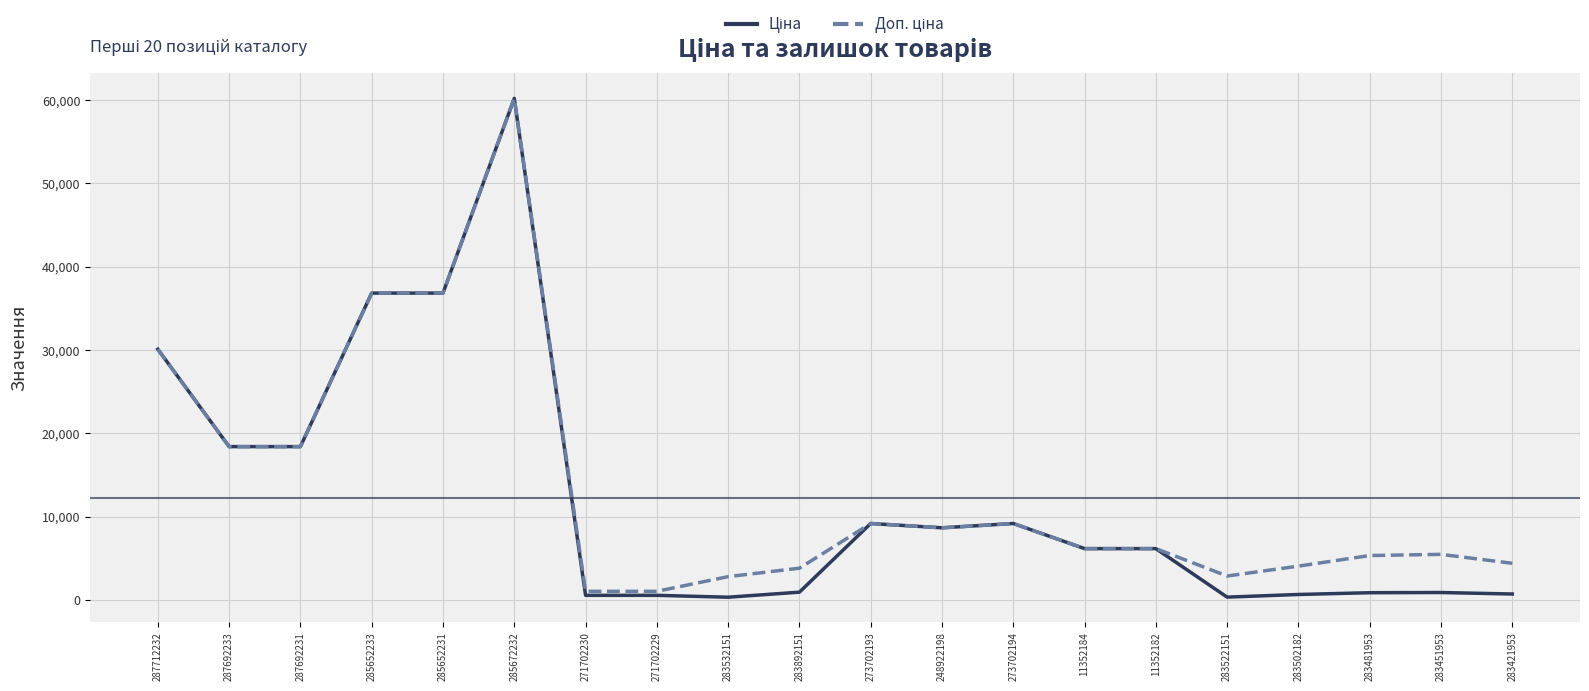

At which category is the sum across all series the highest?

285672232